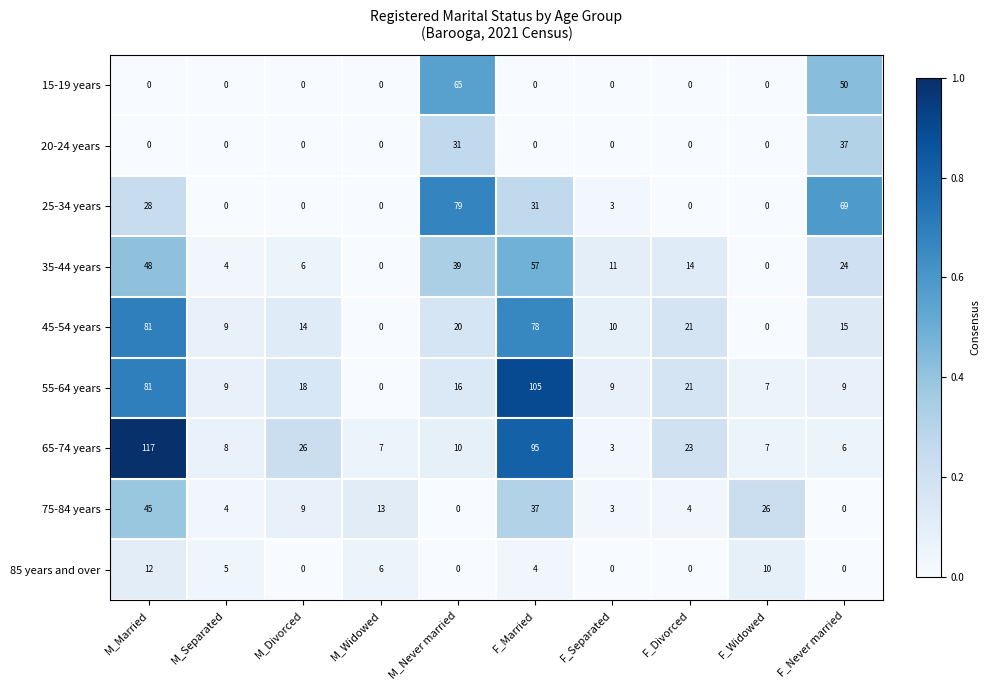

At which label does 65-74 years first exceed 10?

M_Married